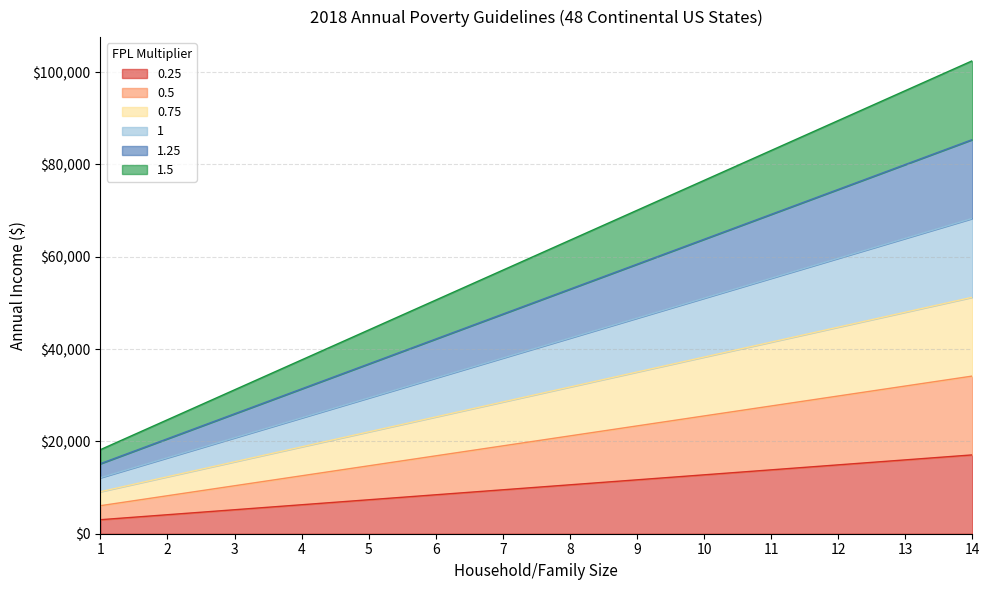

What is the spread (max minus min) of values at 1?

15175